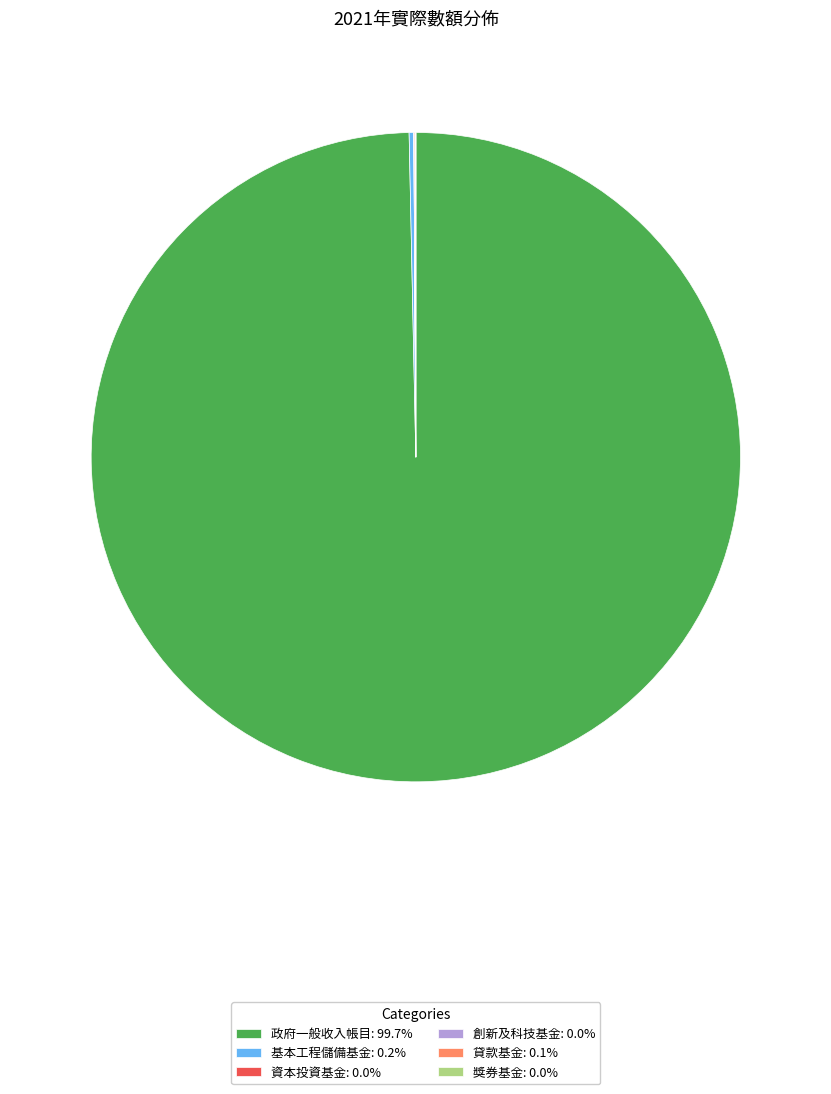

Does any single category account for the majority?

Yes